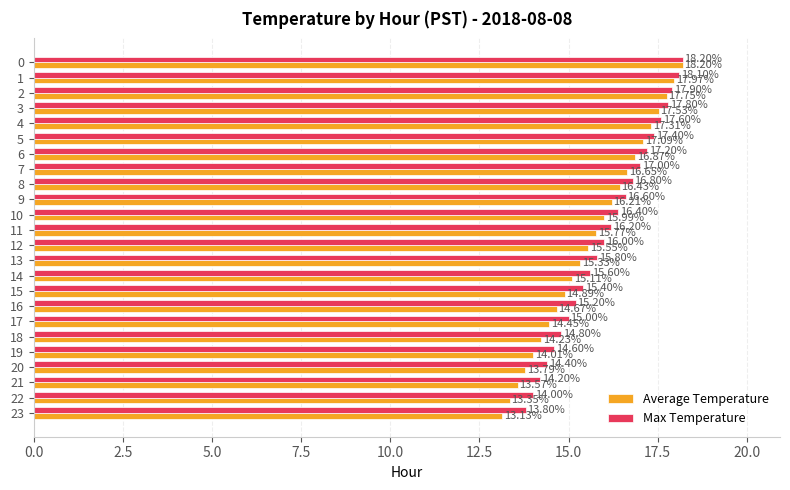

How many distinct data groups are displayed?

2